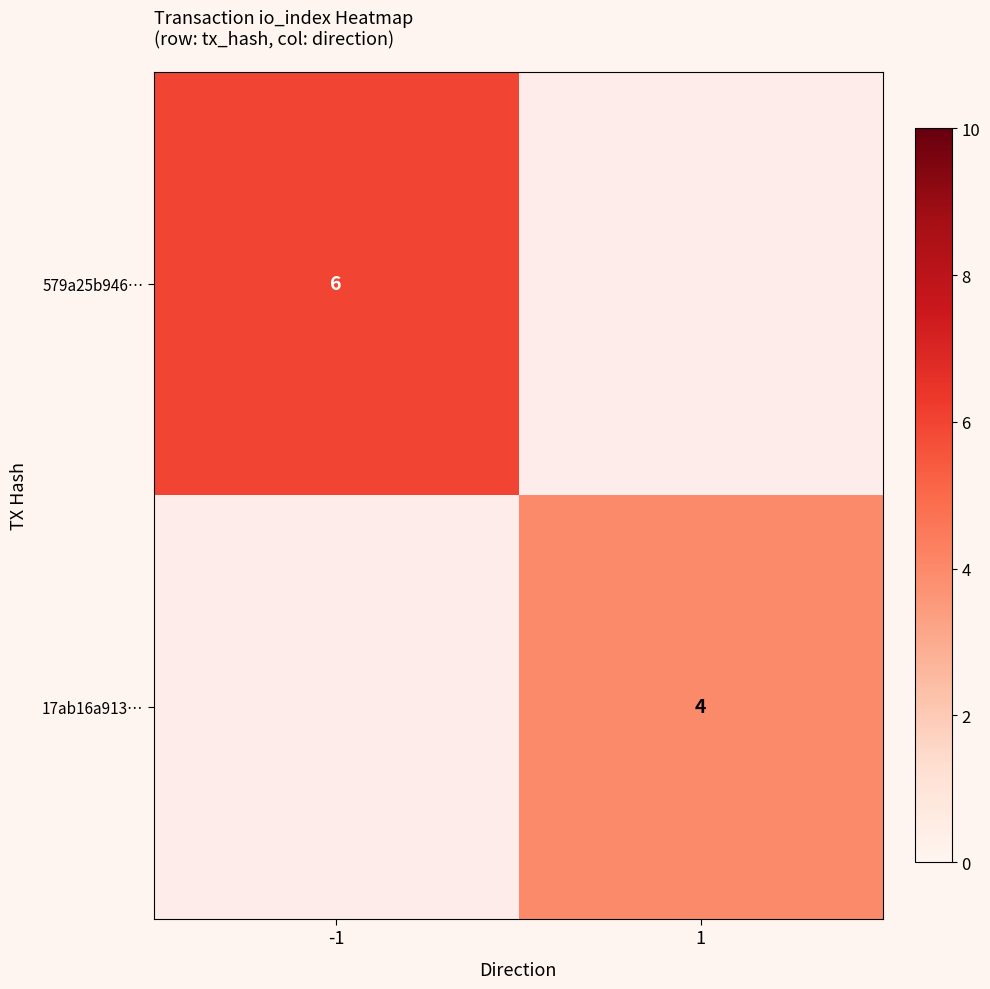

True or false: 17ab16a913… has a value of 4 at 1.

True